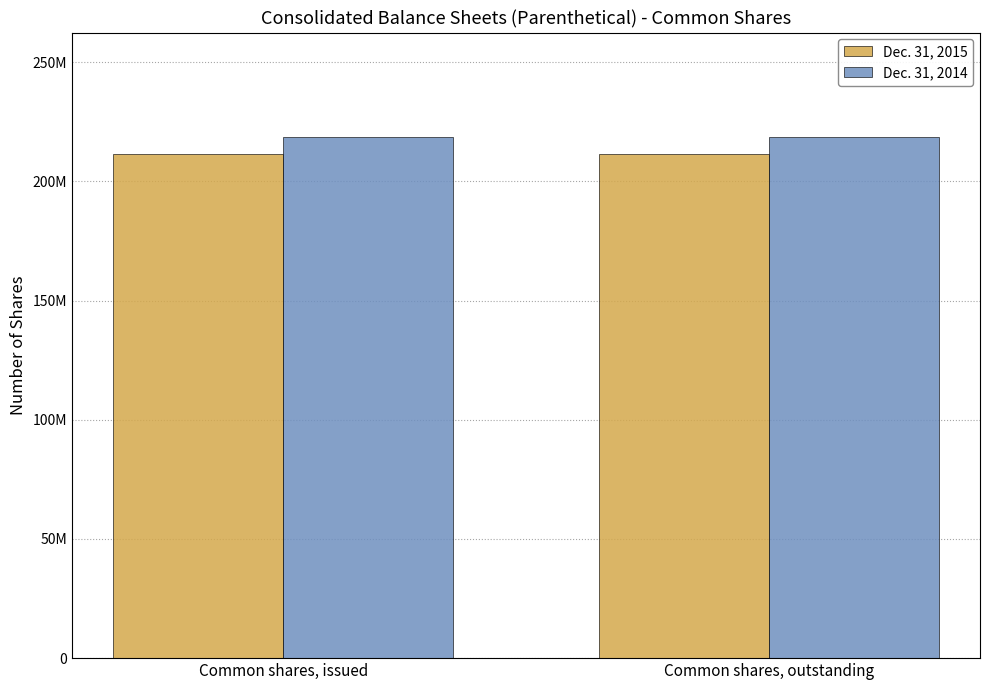

What is the sum of all Dec. 31, 2014 values?

437368410